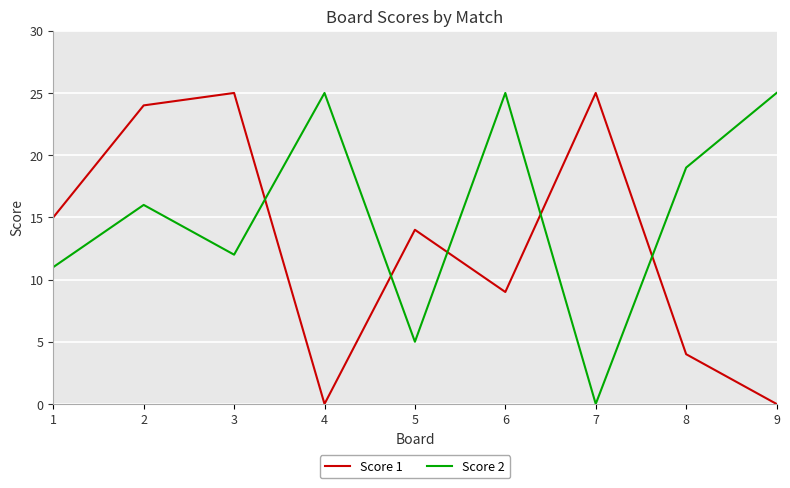

What is the total value across all series at 1?

26